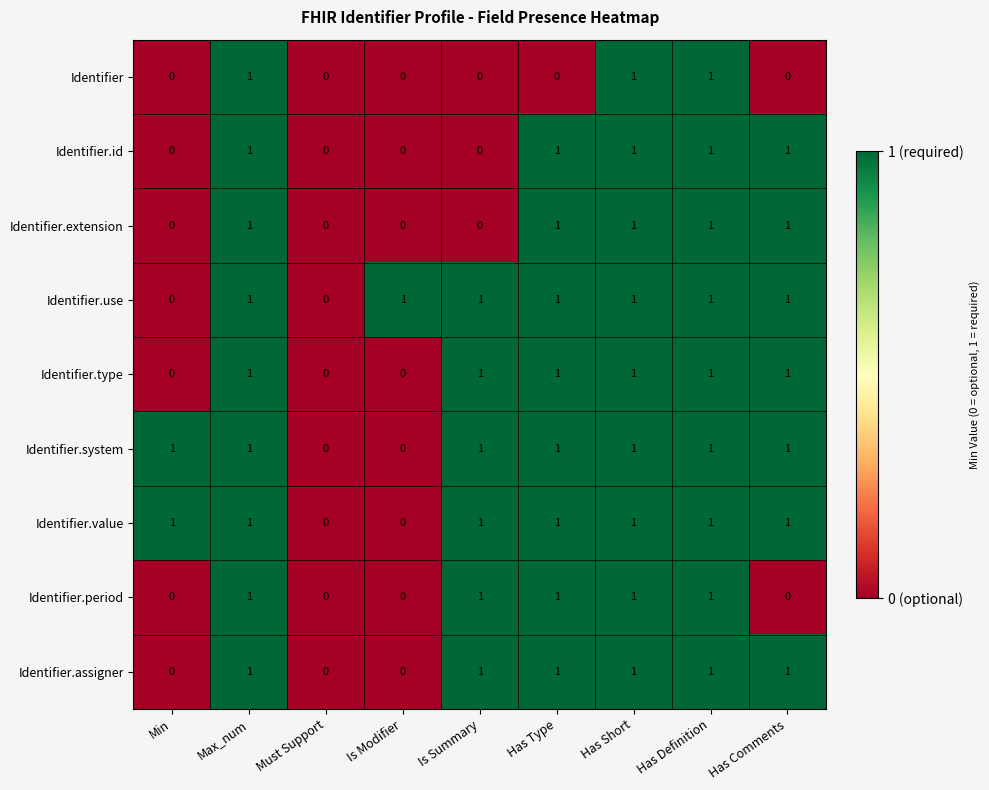

Count the number of data series in this chart.

9